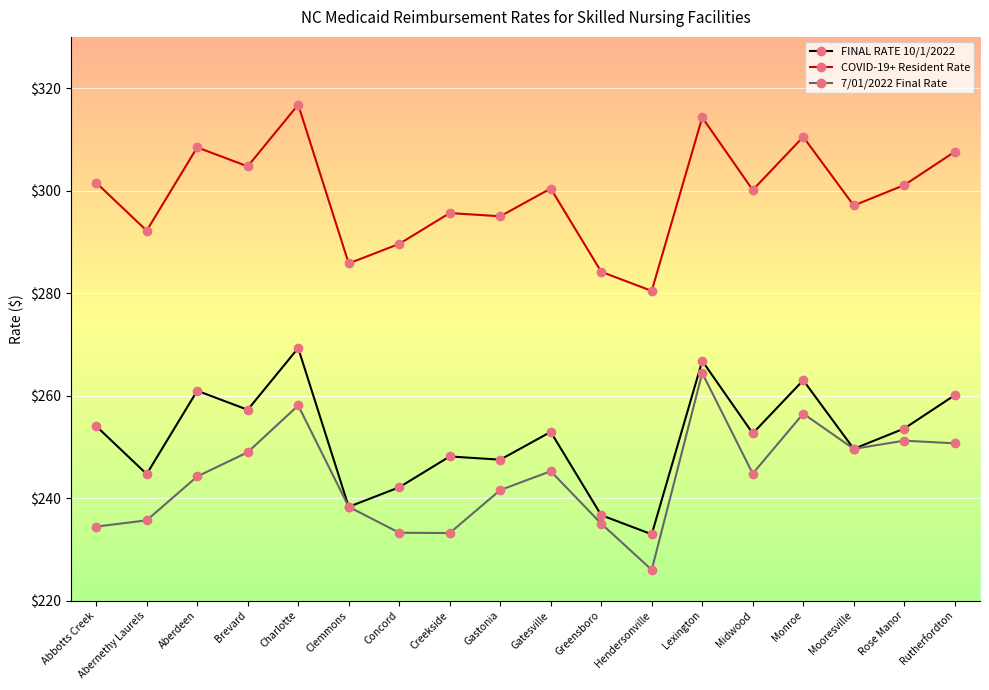

The 7/01/2022 Final Rate series shows 235.0 at Greensboro. True or false?

True